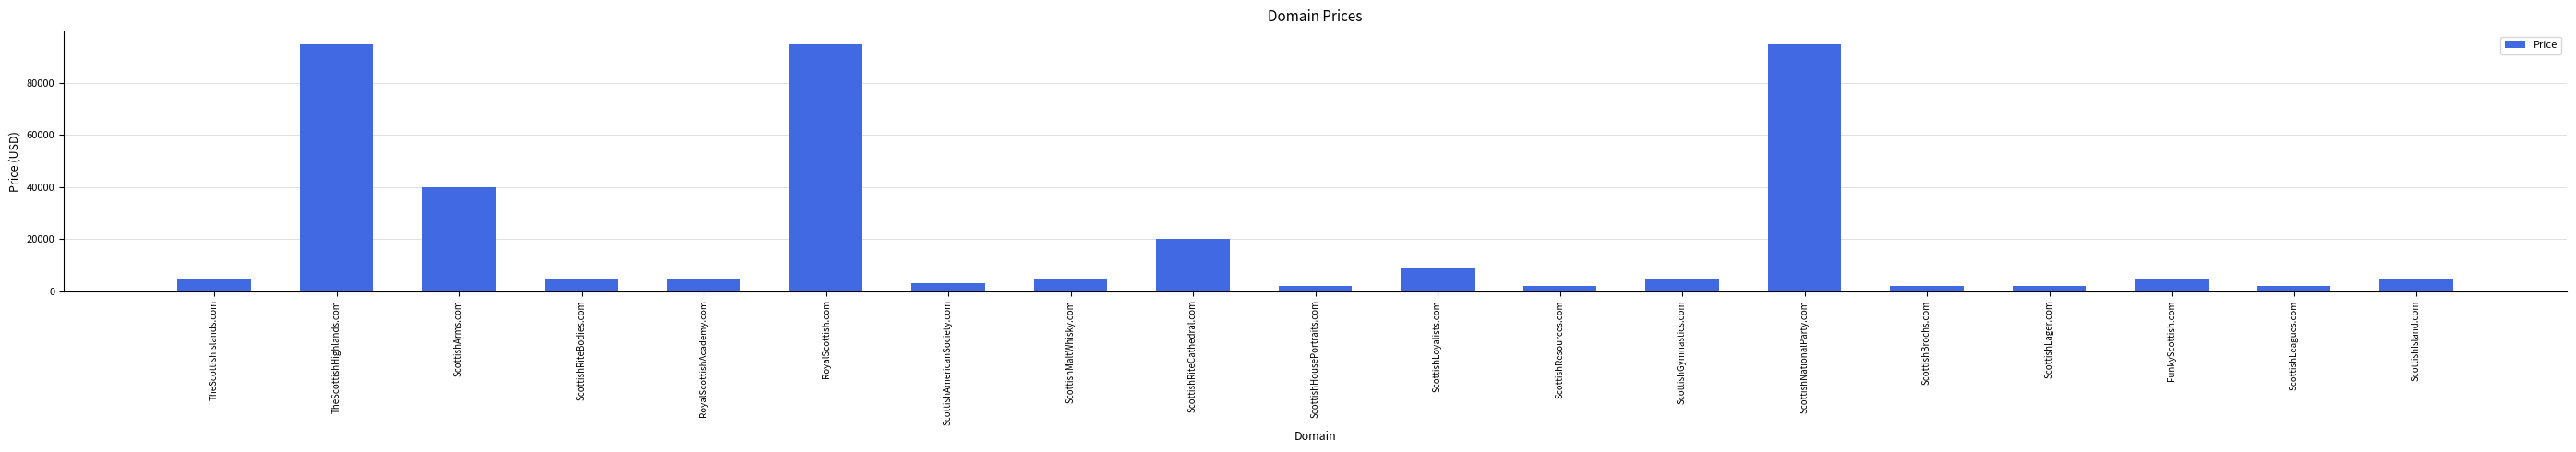

What is the approximate value at ScottishHousePortraits.com?

1888